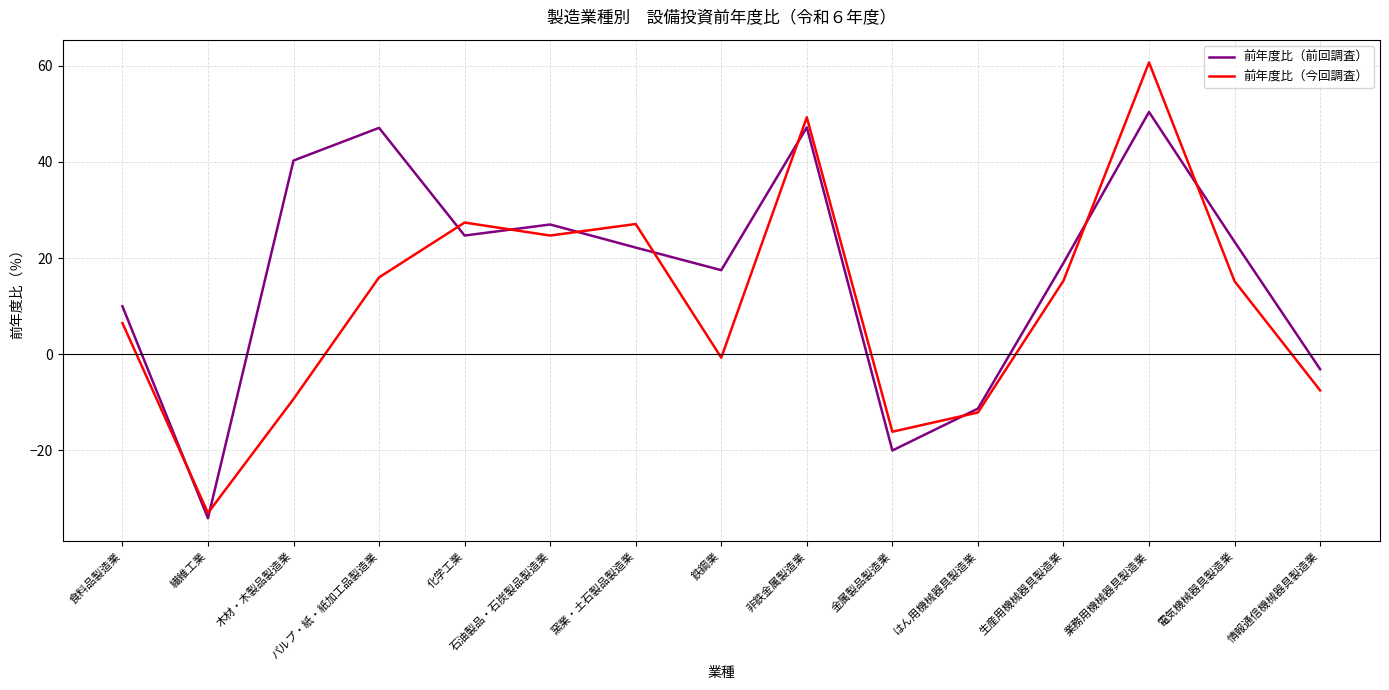

What is the spread (max minus min) of values at 窯業・土石製品製造業?

4.9